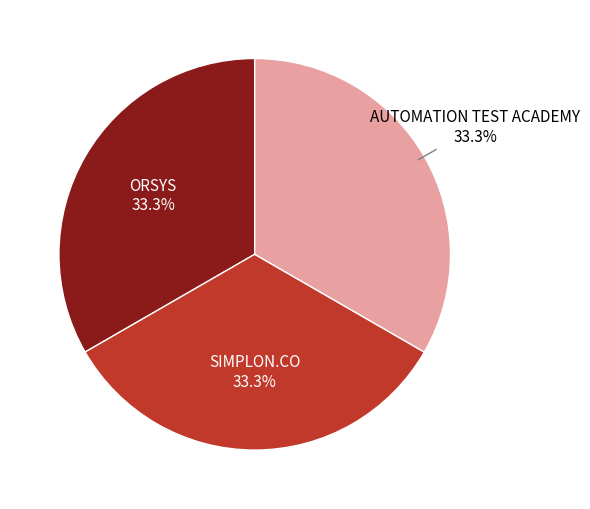

Is there a majority slice in this chart?

No